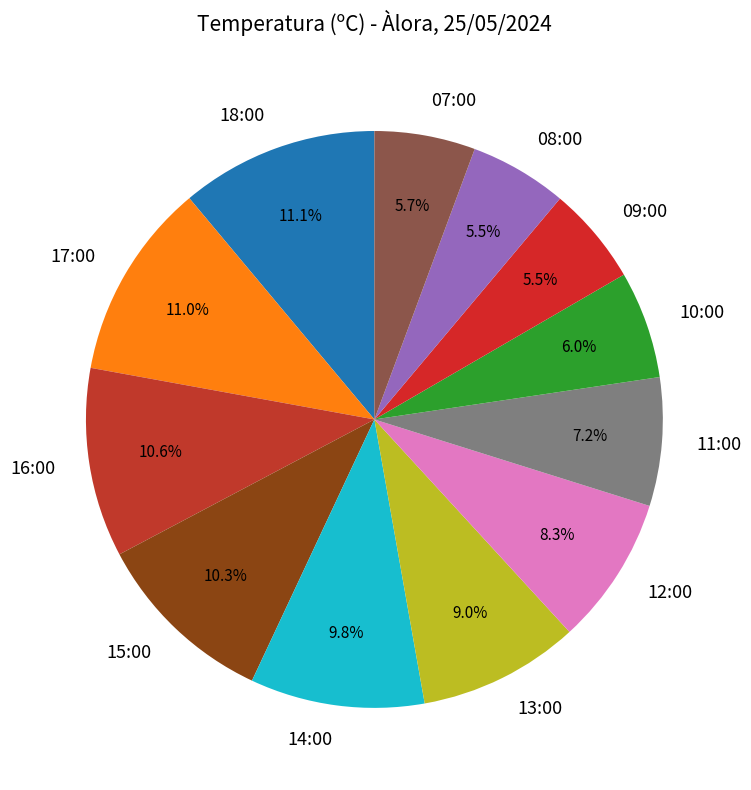

Is there a majority slice in this chart?

No